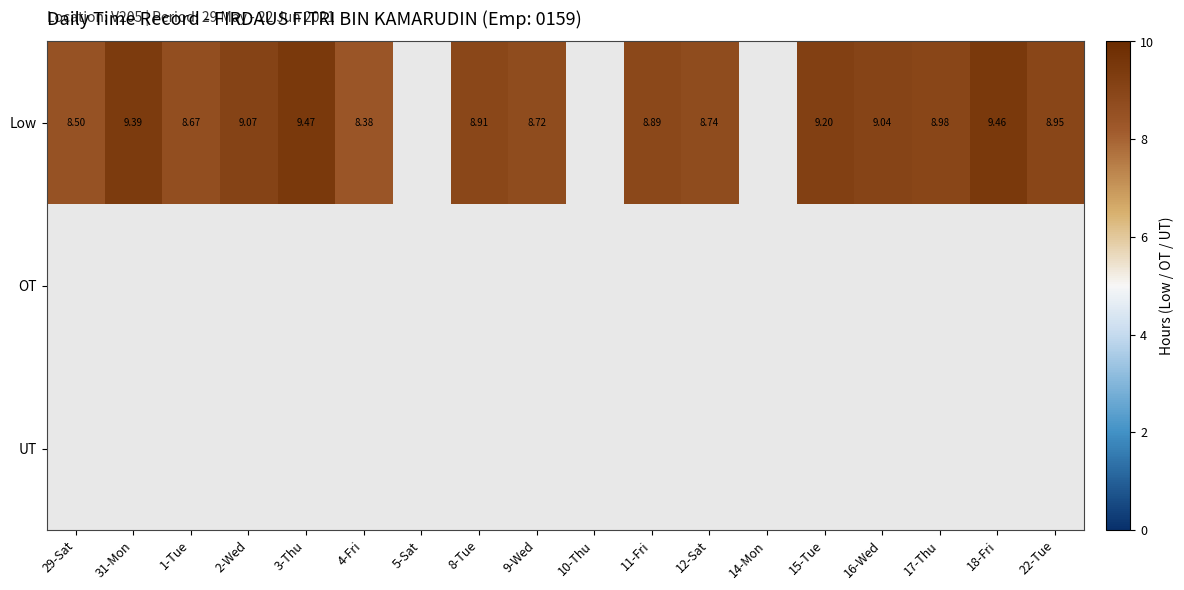

How many data points in Low are less than 9?

9